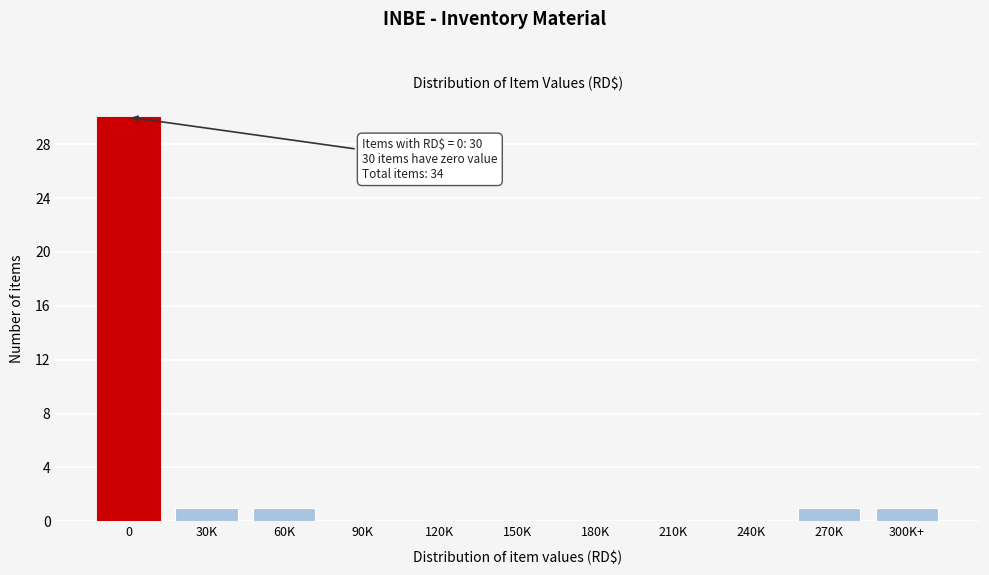

Reading left to right, extract all data points from this chart.

0=30	30K=1	60K=1	90K=0	120K=0	150K=0	180K=0	210K=0	240K=0	270K=1	300K+=1